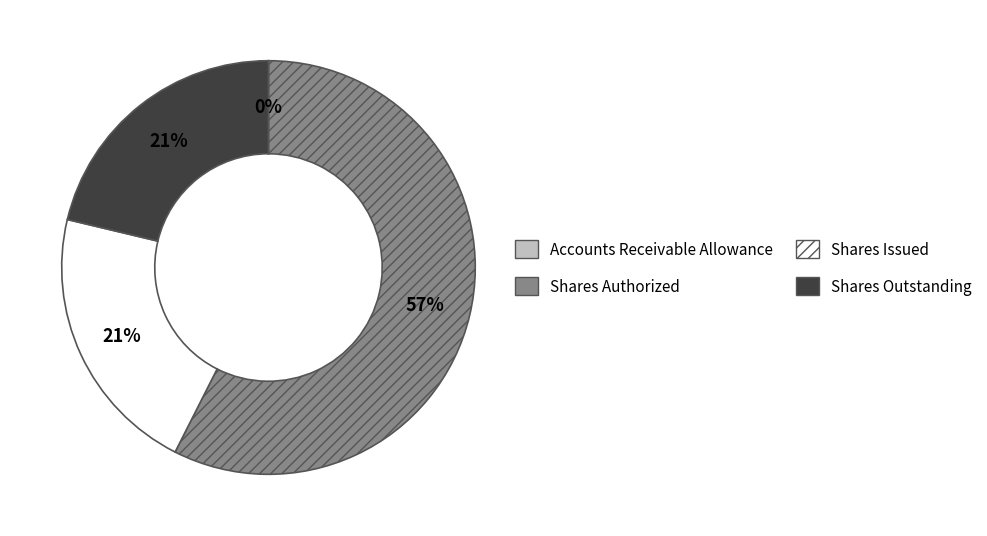

Is there a majority slice in this chart?

Yes